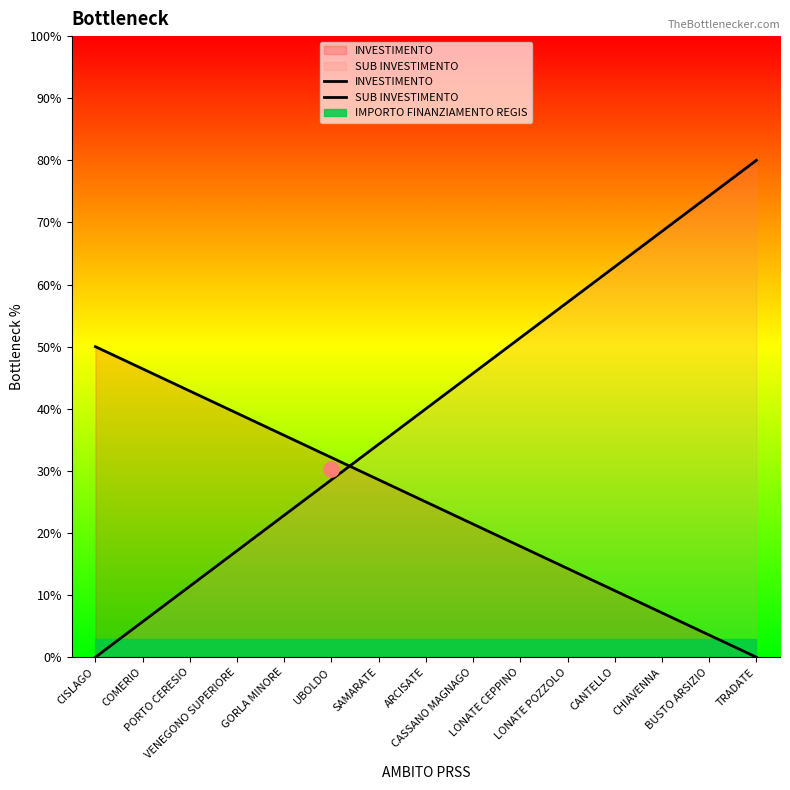

Which series has the largest total across all categories?

SUB INVESTIMENTO